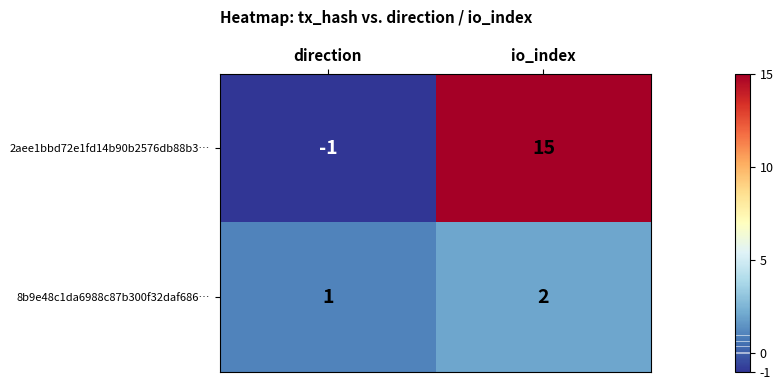

Which series has the largest total across all categories?

2aee1bbd72e1fd14b90b2576db88b3…